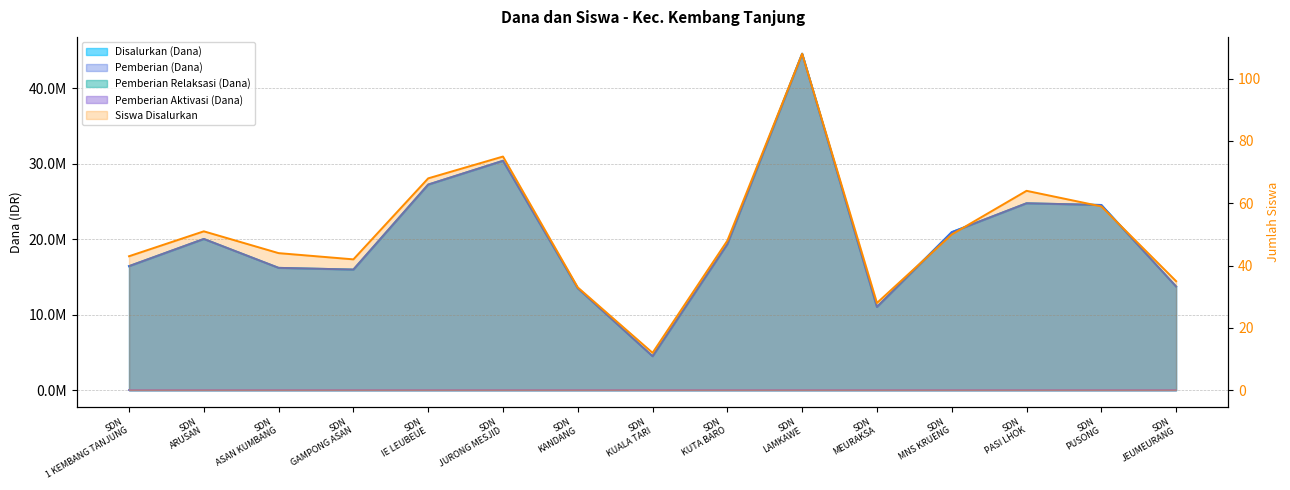

What is the ratio of the value at SDN
JEUMEURANG to the value at SDN
PUSONG?

0.6